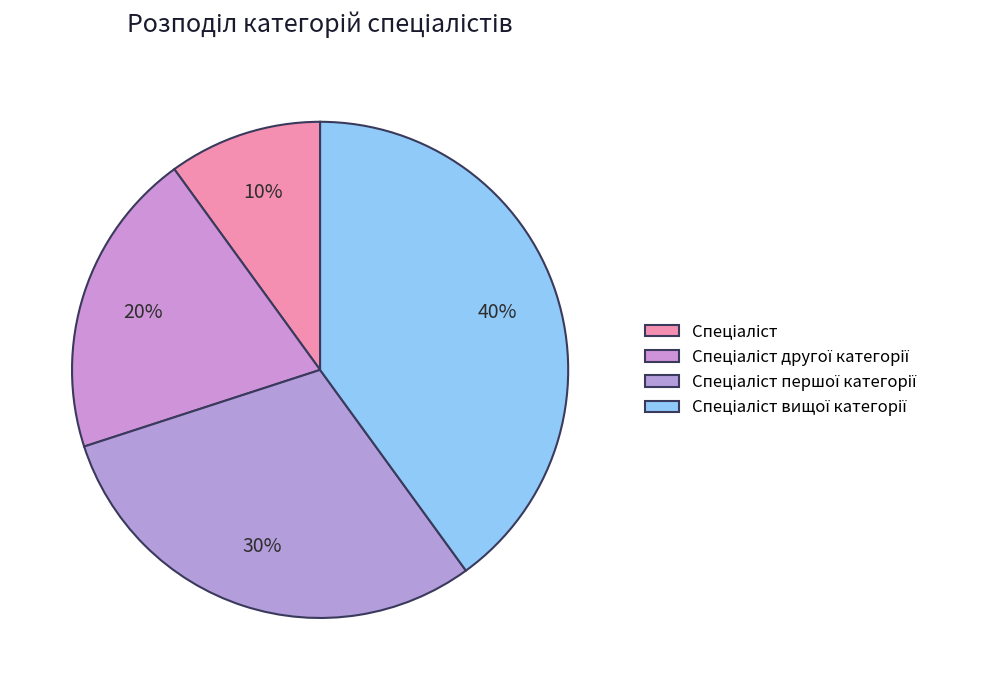

Count the number of slices in the pie.

4